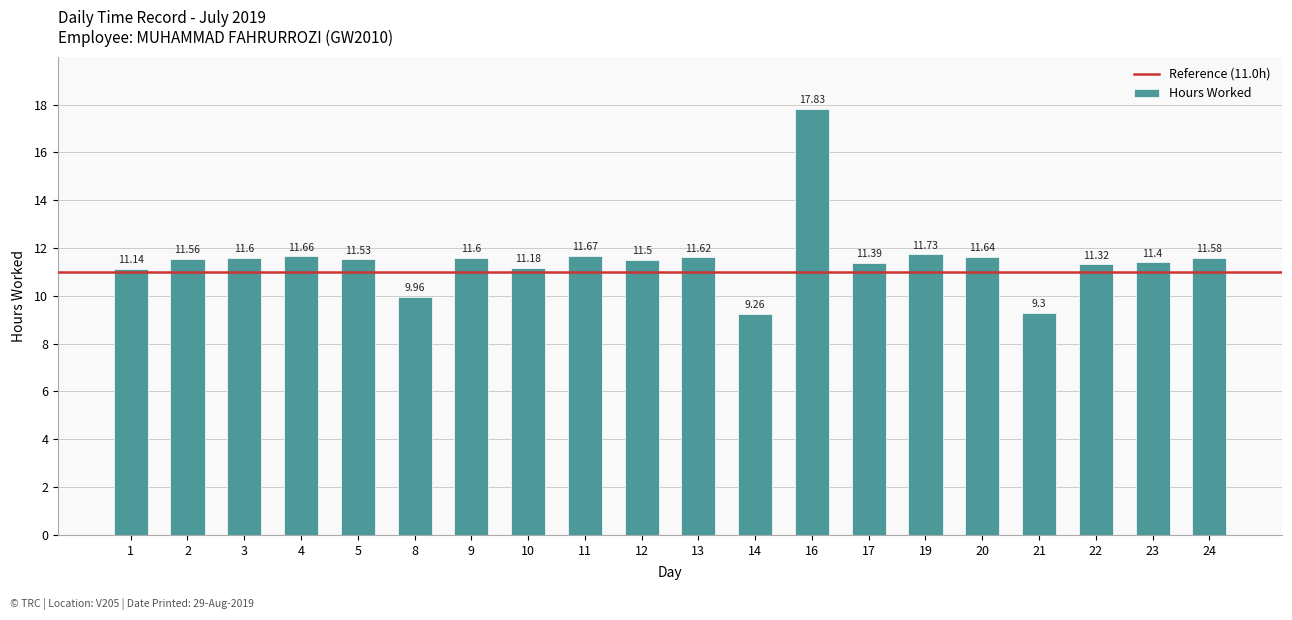

Does the chart contain stacked bars?

No